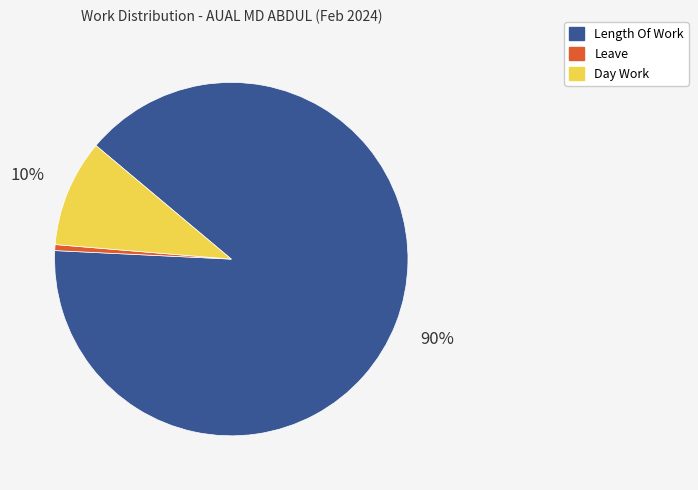

To the nearest percent, what is the average slice percentage?

33%